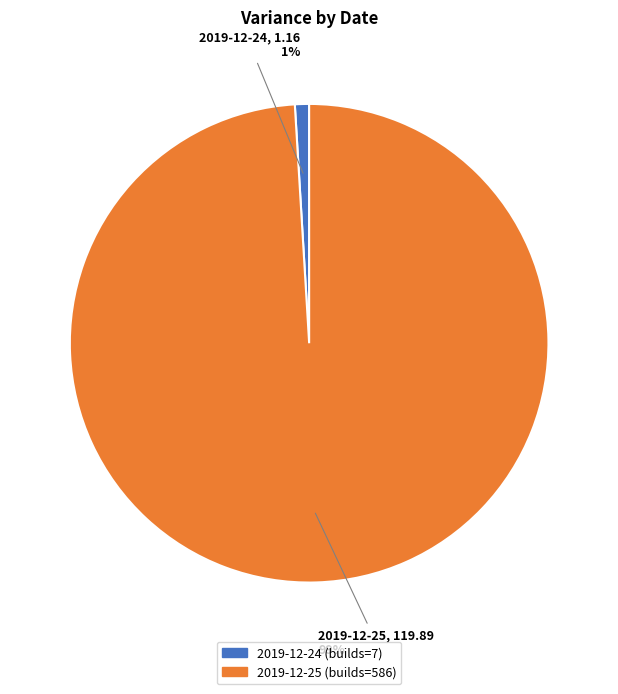

What percentage is the 2019-12-25 slice, to the nearest percent?

99%